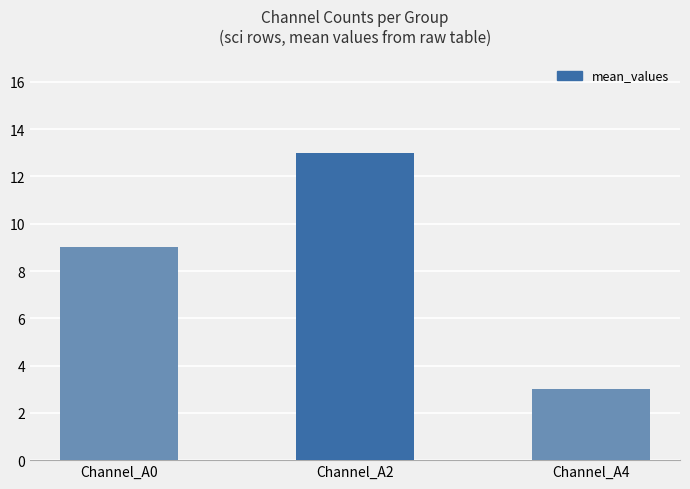

Which category has the highest value across all series?

Channel_A2